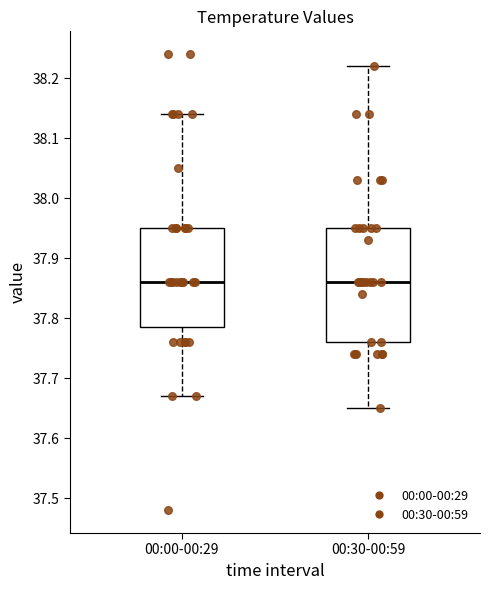

Where is the upper edge of the box for 00:00-00:29 on the y-axis? The values are not printed on the chart, so give them approximately, as read against the axis.

37.95